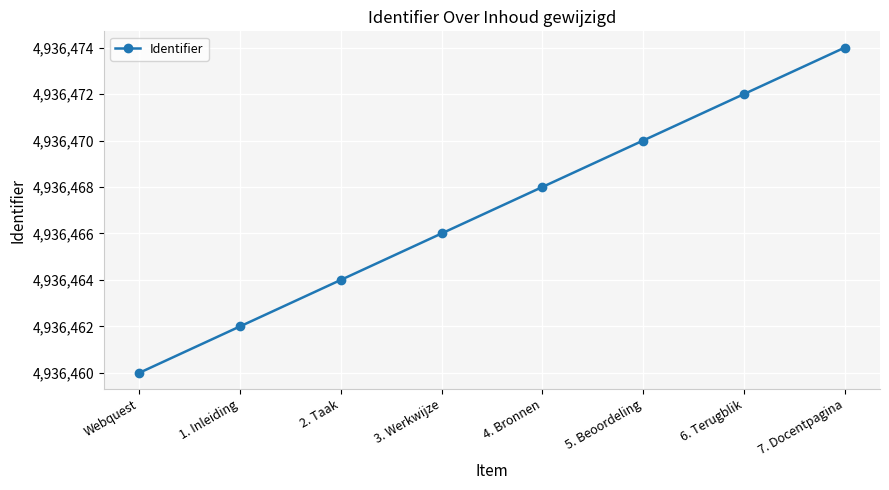

How many data points are less than 4936468?

4